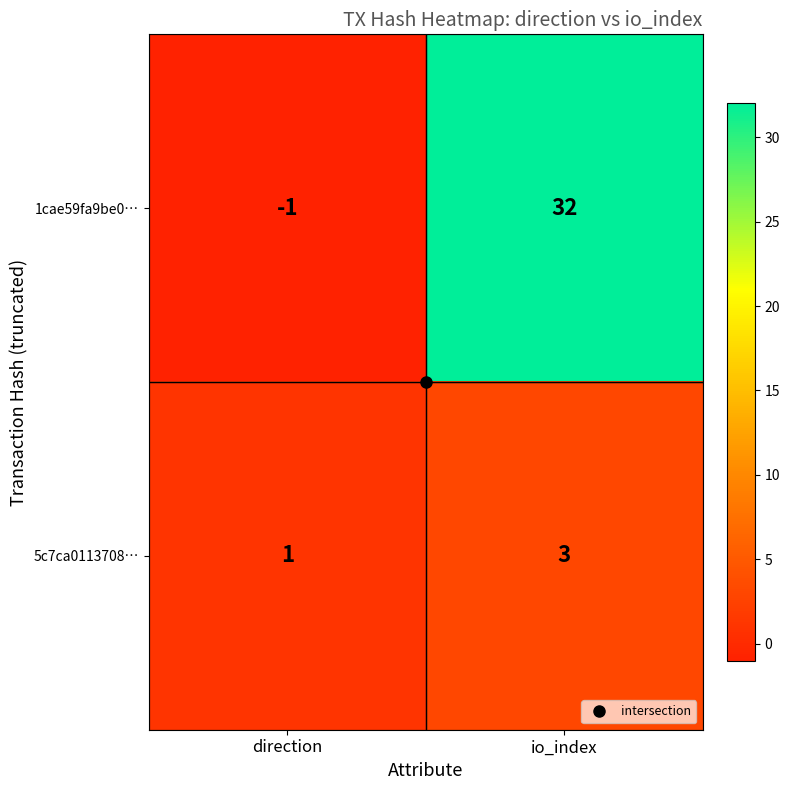

List the series in order of their peak value, highest first.

1cae59fa9be0…, 5c7ca0113708…